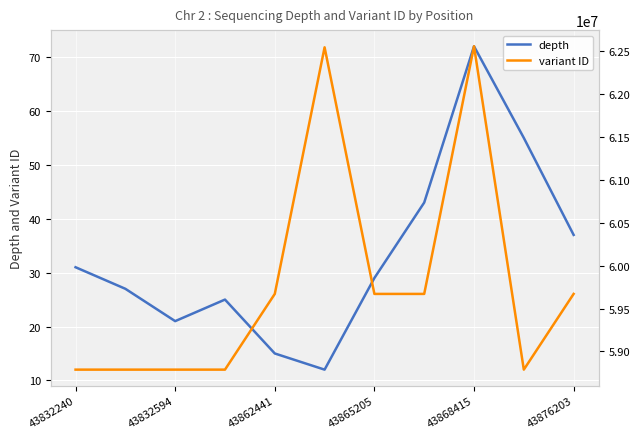

What is the maximum value for depth?

72